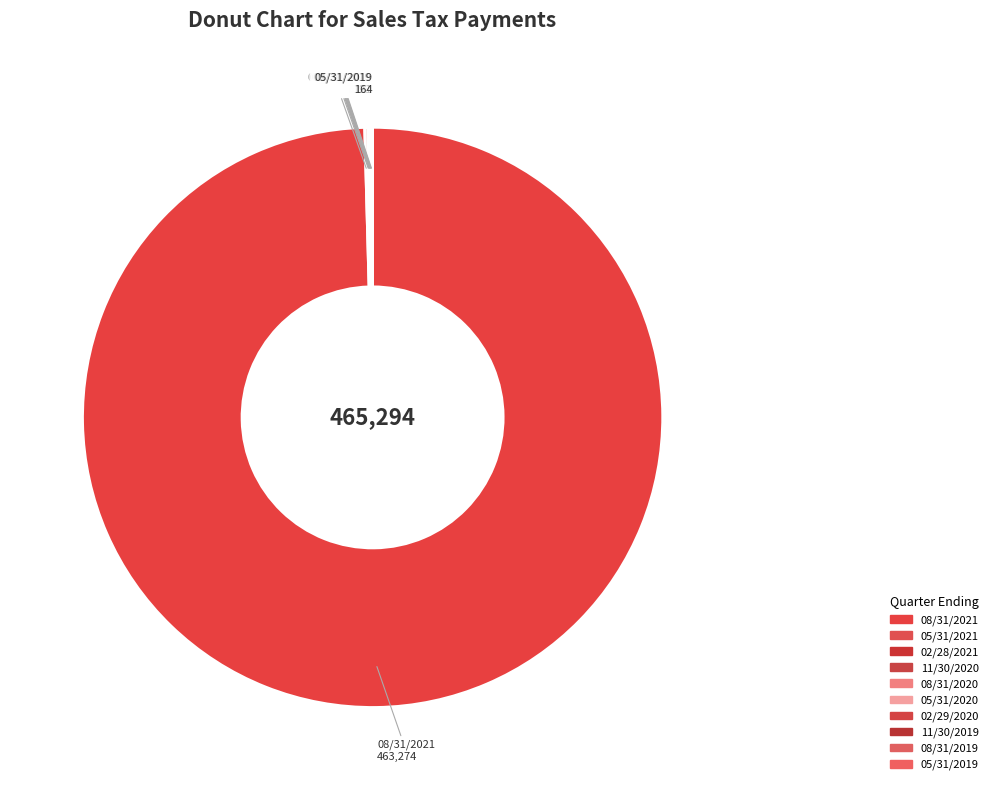

Does 08/31/2021 represent more than half of the total?

Yes